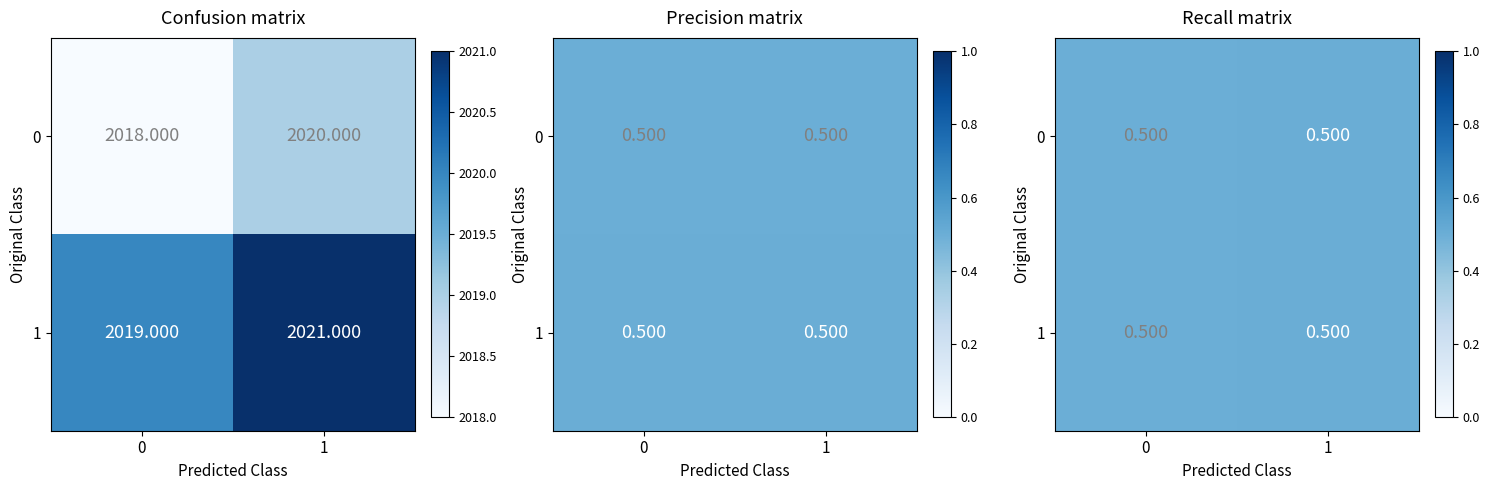

What is the total value across all series at 0?

1.0